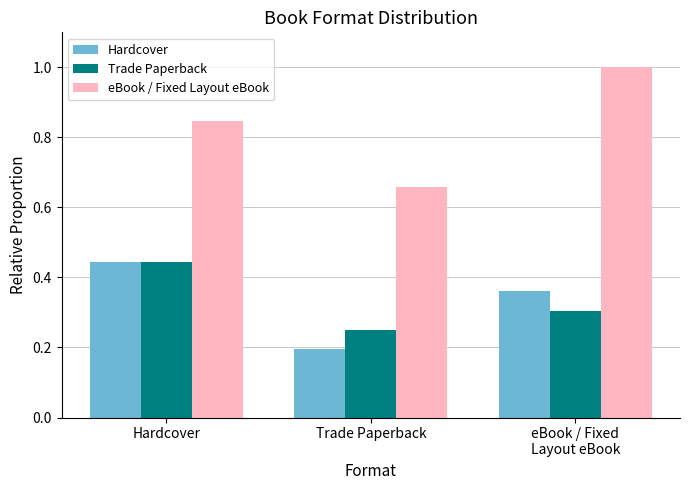

The eBook / Fixed Layout eBook series shows 0.4 at Hardcover. True or false?

False